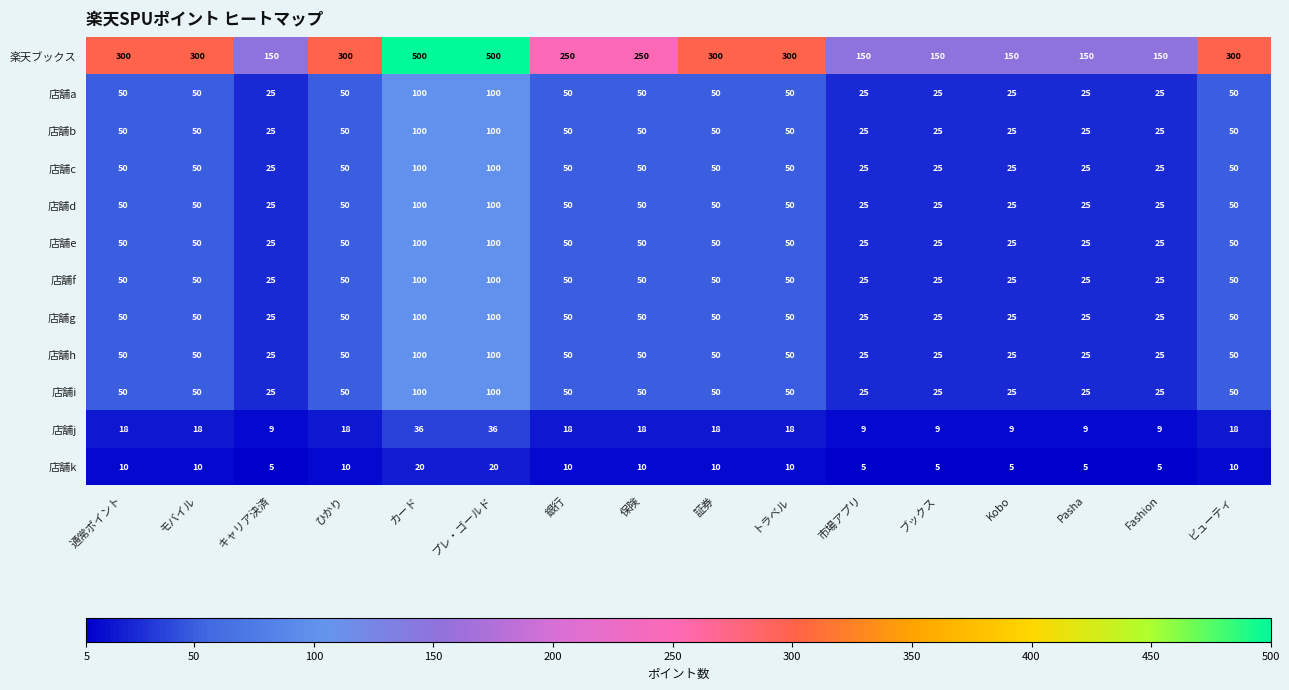

Is it true that 店舗f equals 25 at ブックス?

True